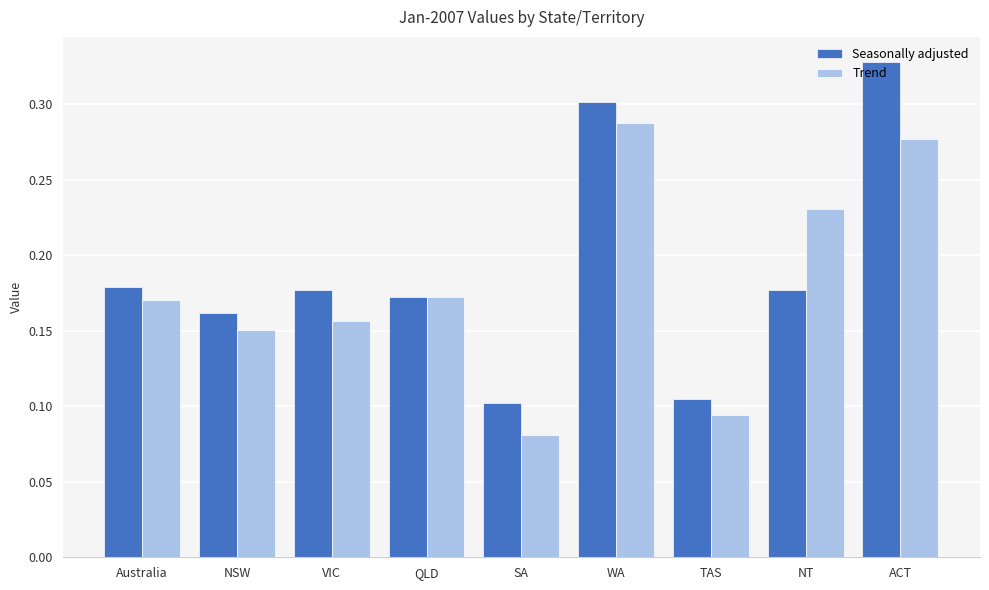

What is the total value across all series at ACT?

0.6